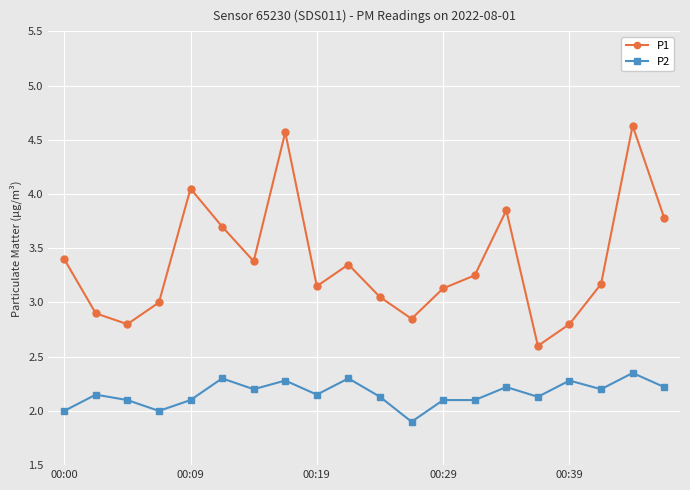

Count the number of data series in this chart.

2